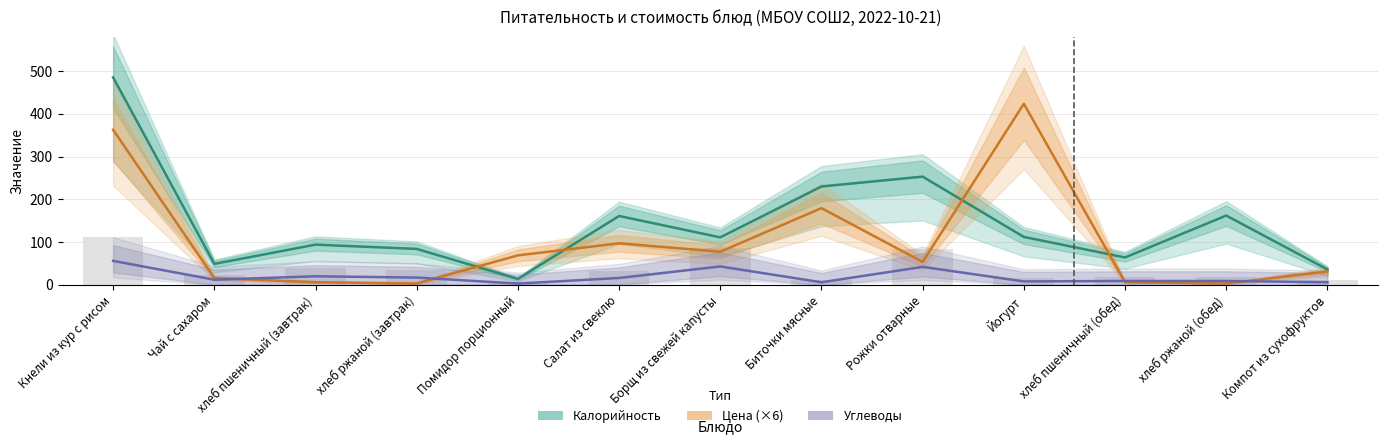

At which category does the chart reach its minimum across all series?

Помидор порционный